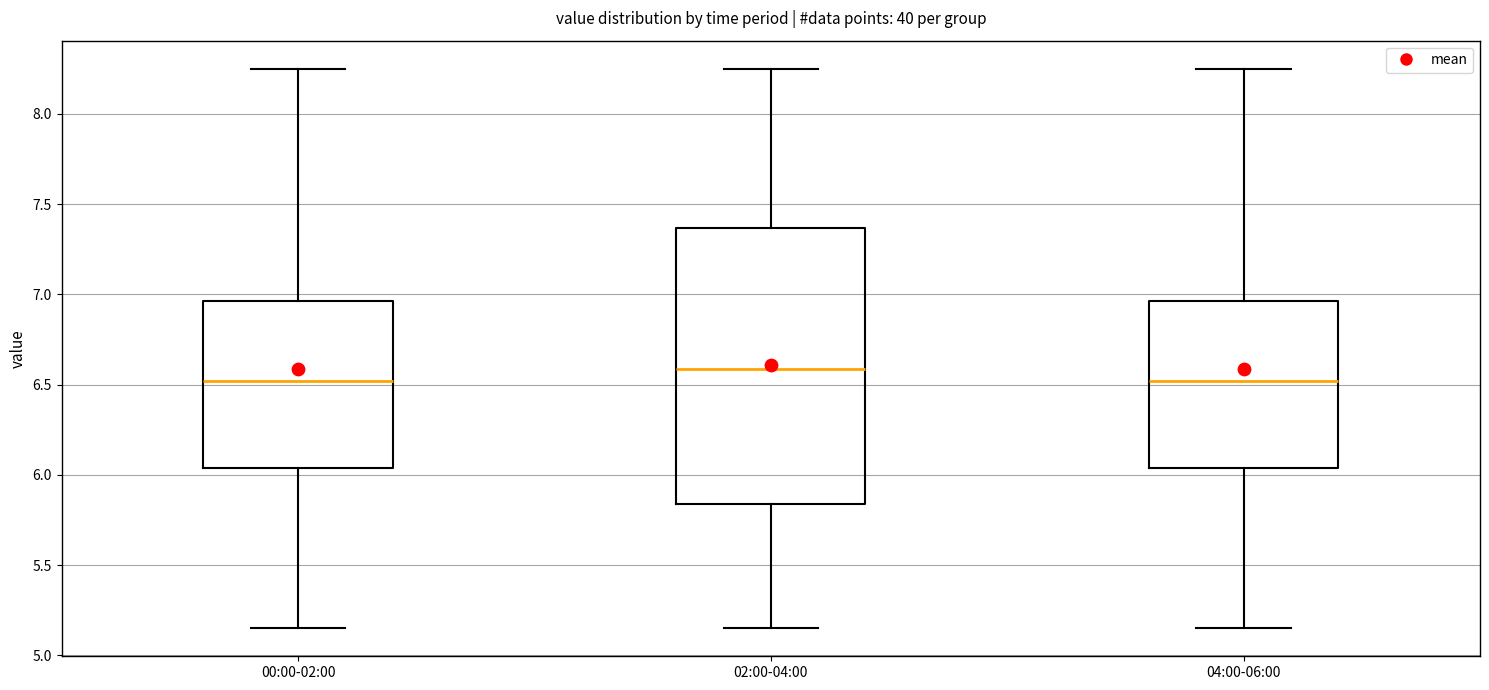

Where does the median line of the box for 04:00-06:00 sit on the y-axis? The values are not printed on the chart, so give them approximately, as read against the axis.

6.50